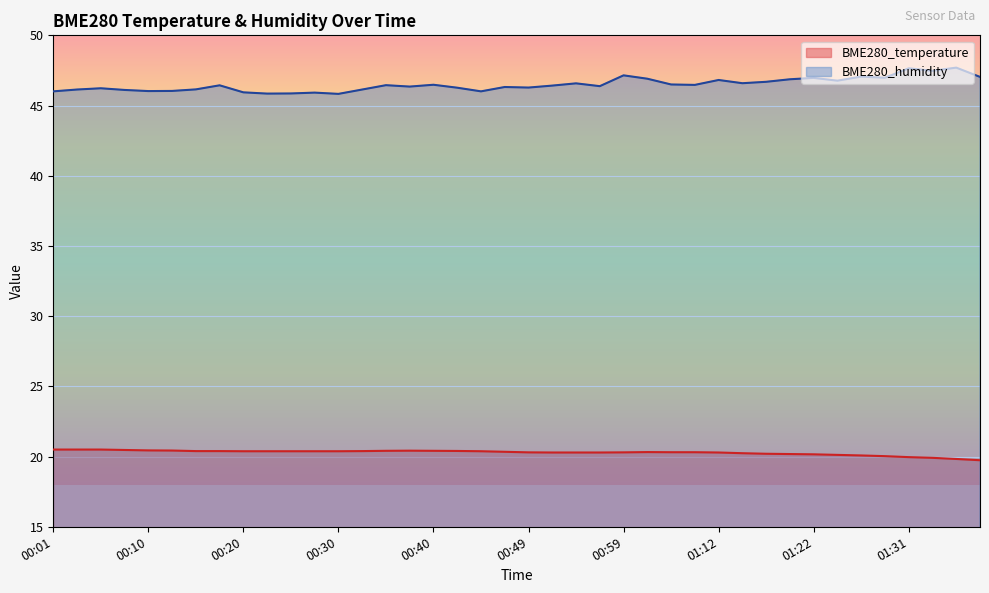

How many distinct data groups are displayed?

2